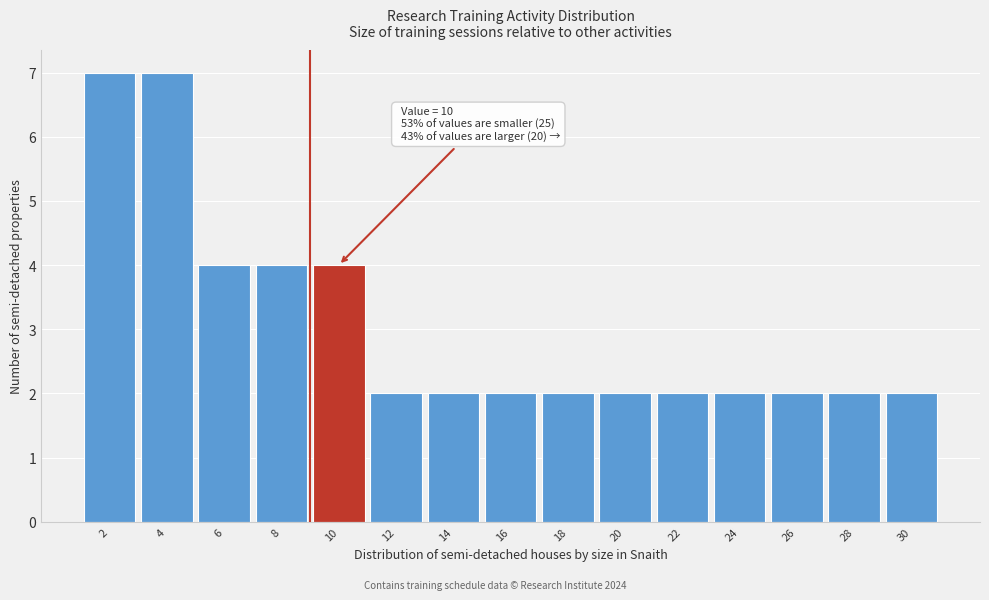

Reading left to right, transcribe all the data shown in this chart.

7	7	4	4	4	2	2	2	2	2	2	2	2	2	2